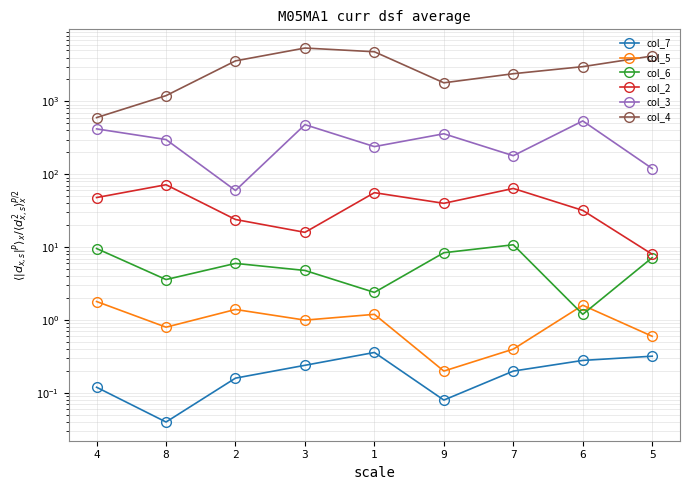

What is the total value across all series at 5?

4336.1